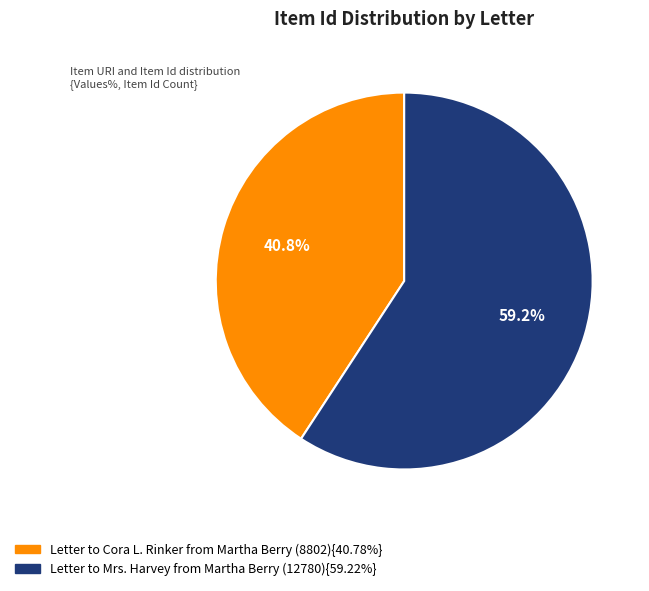

Is there a majority slice in this chart?

Yes